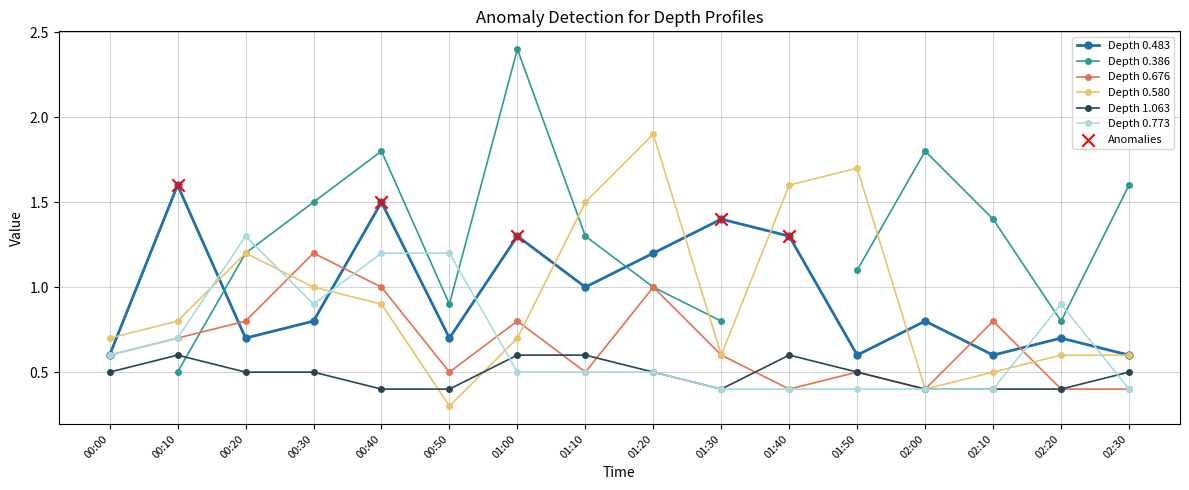

Is the value of Depth 1.063 at 02:20 greater than the value of Depth 0.580 at 00:00?

No